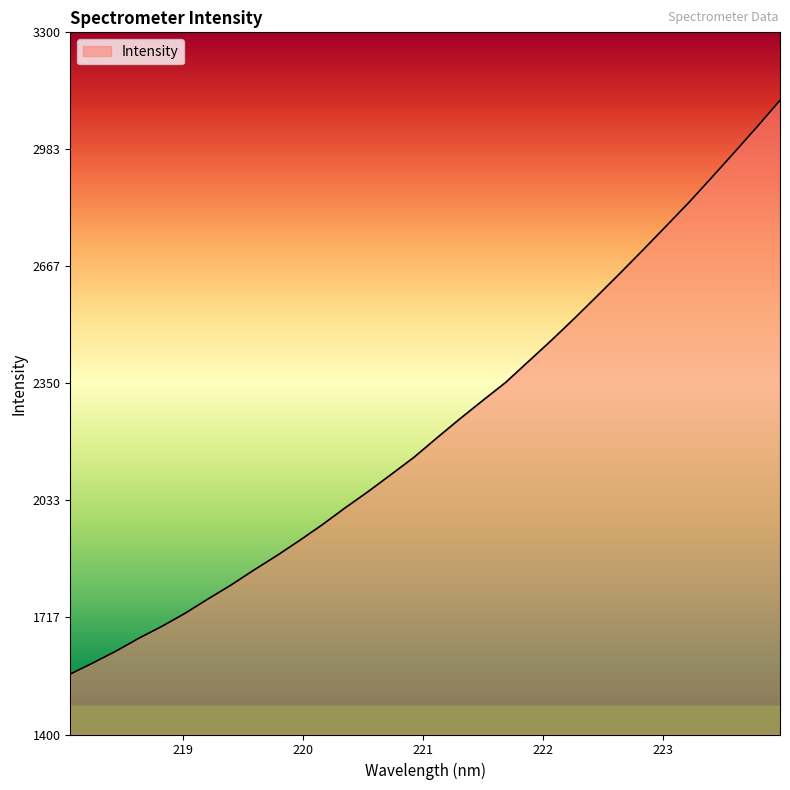

What is the maximum value shown in the chart?

3115.8